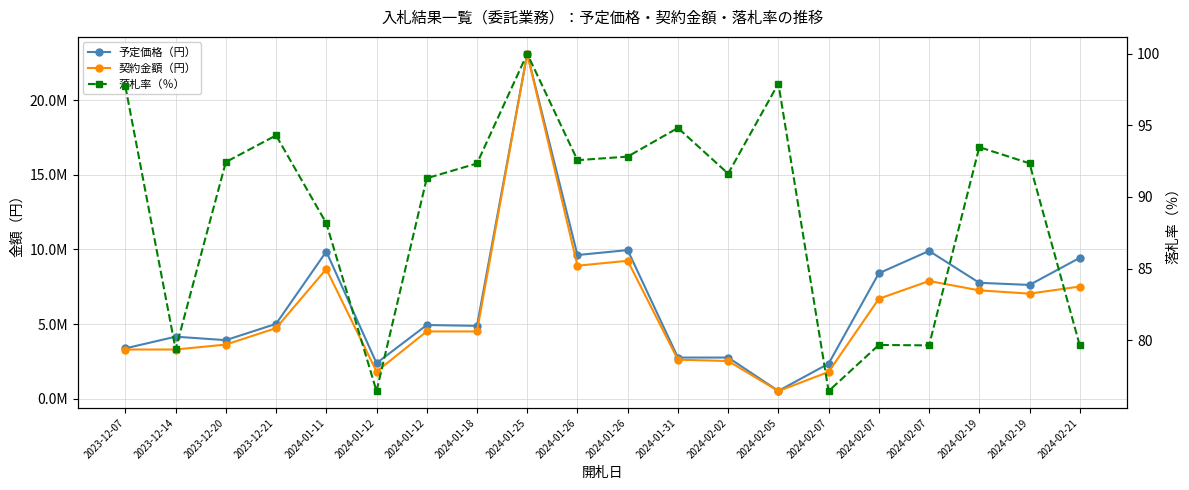

Read the 落札率（％） value at 2024-02-02.

91.6